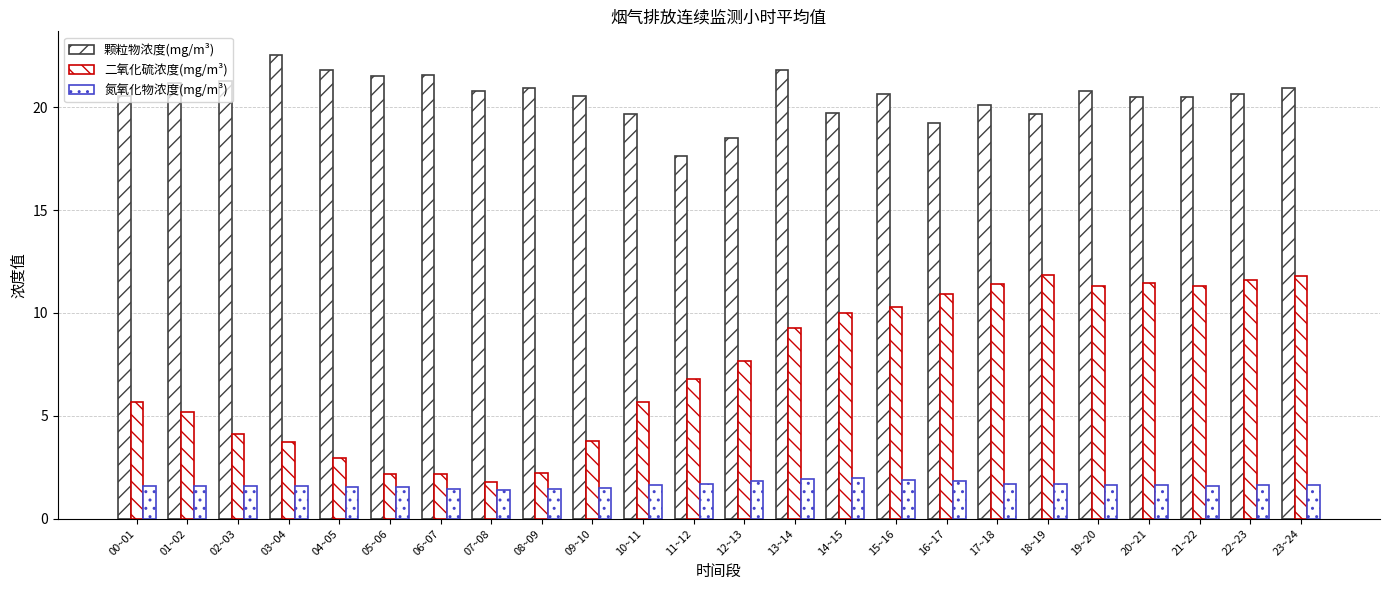

What is the value of the 氮氧化物浓度(mg/m³) bar at the 12th from the left?

1.7